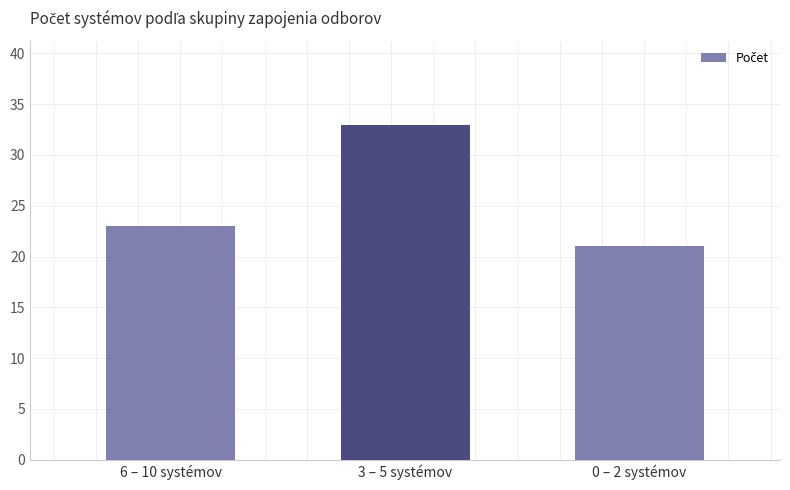

Reading right to left, transcribe all the data shown in this chart.

0 – 2 systémov=21	3 – 5 systémov=33	6 – 10 systémov=23